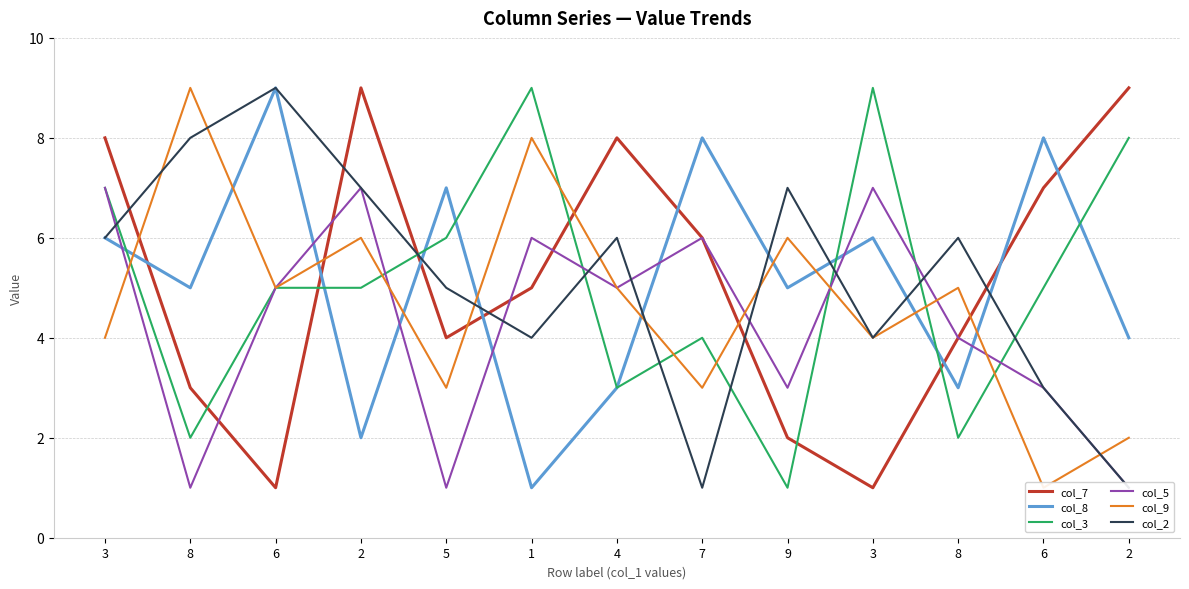

The col_5 series shows 7 at 2. True or false?

True